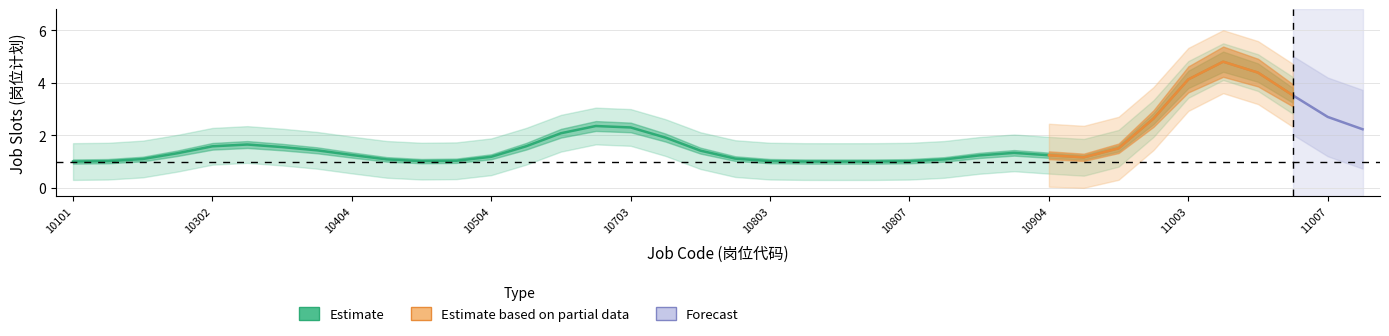

What is the approximate value of Estimate based on partial data at 10803?

1